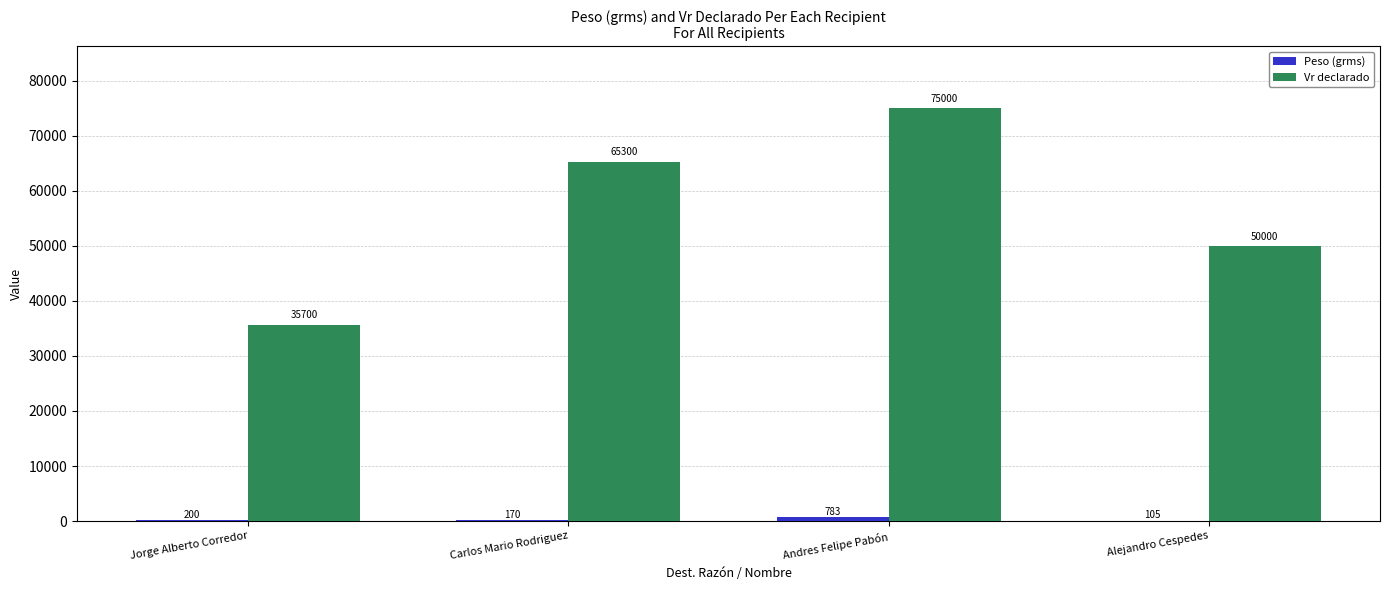

At which label is Vr declarado closest to 55350?

Alejandro Cespedes